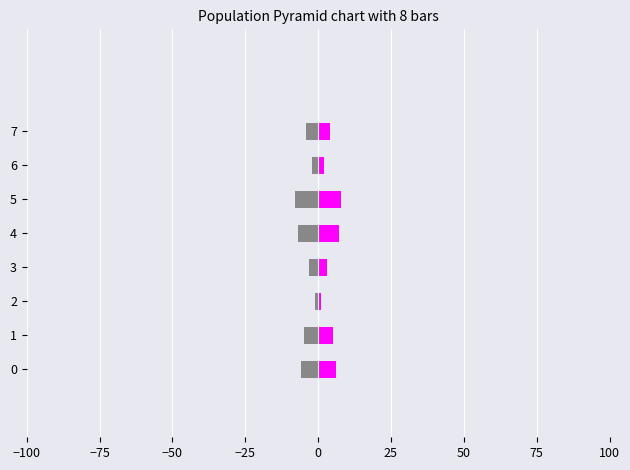

The value of В.о. директора (neg) at 4 is -9. True or false?

False